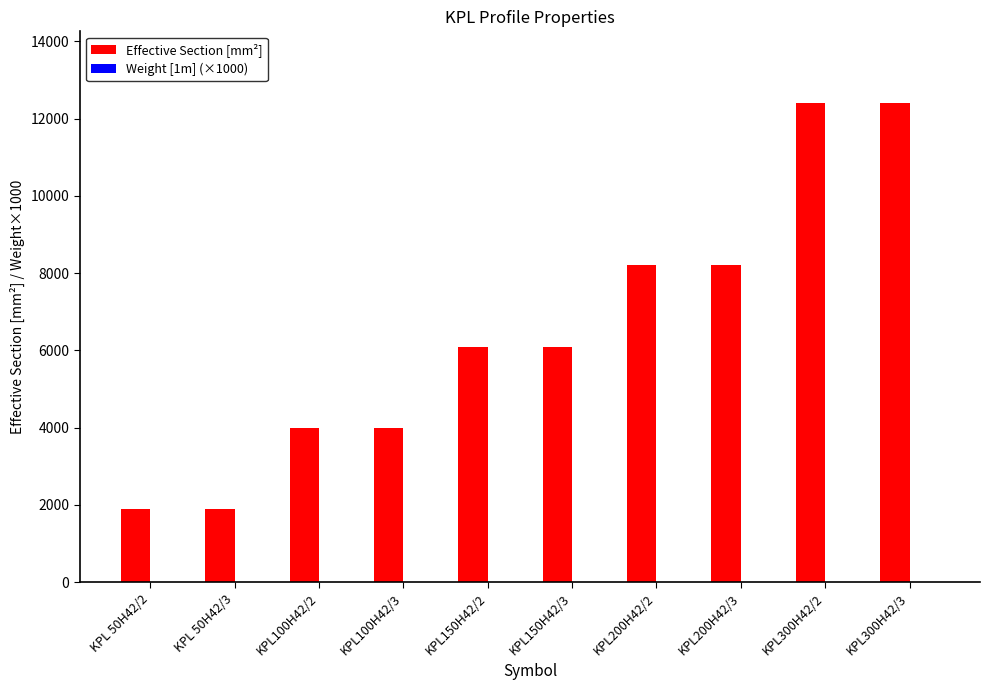

Which series has the largest total across all categories?

Effective Section [mm²]